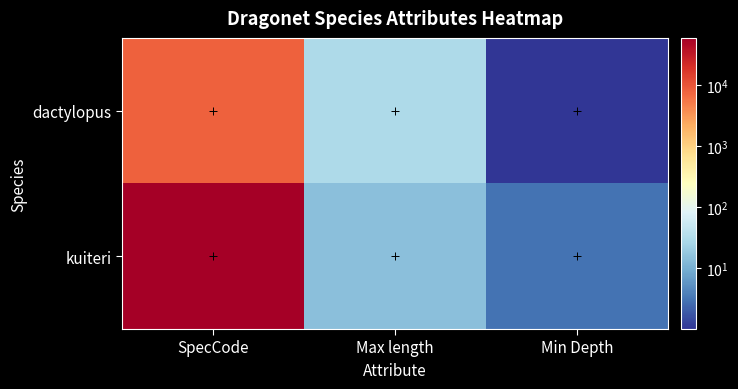

What is the difference between the highest and lowest values at SpecCode?

51846